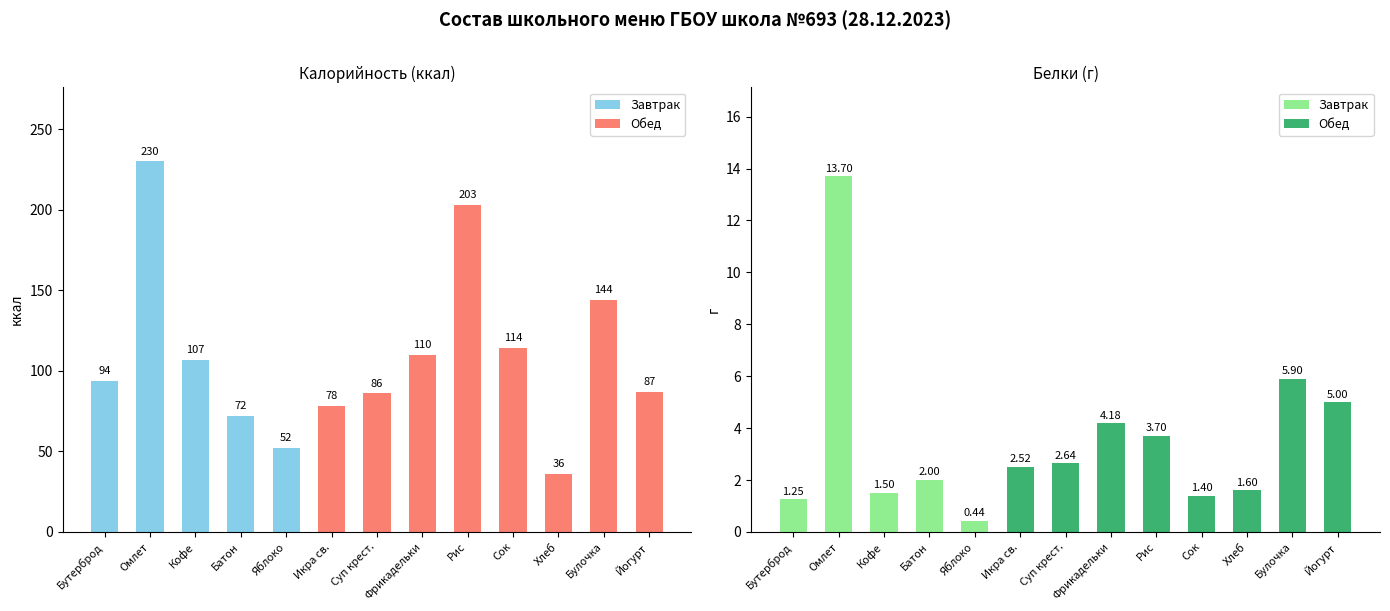

What position from the left is Икра свекольная?

6